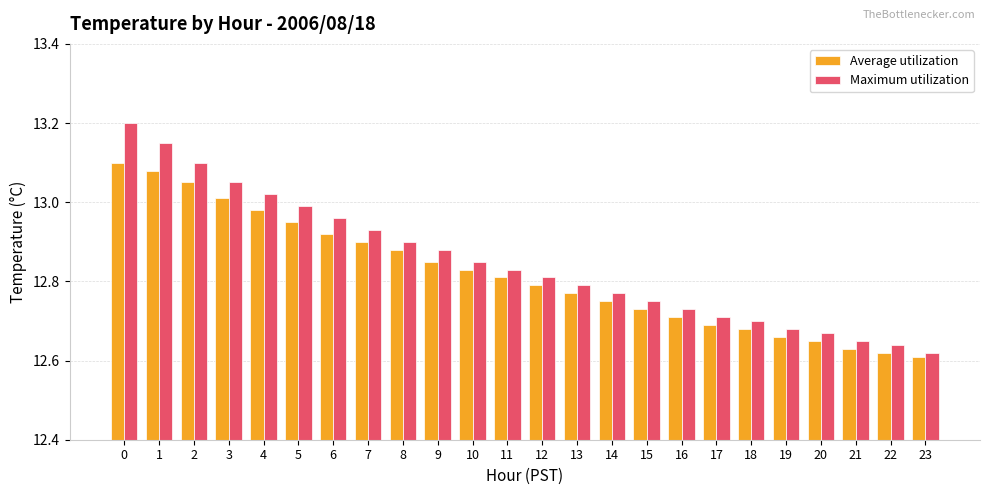

Which series changed the most between 1 and 15?

Maximum utilization